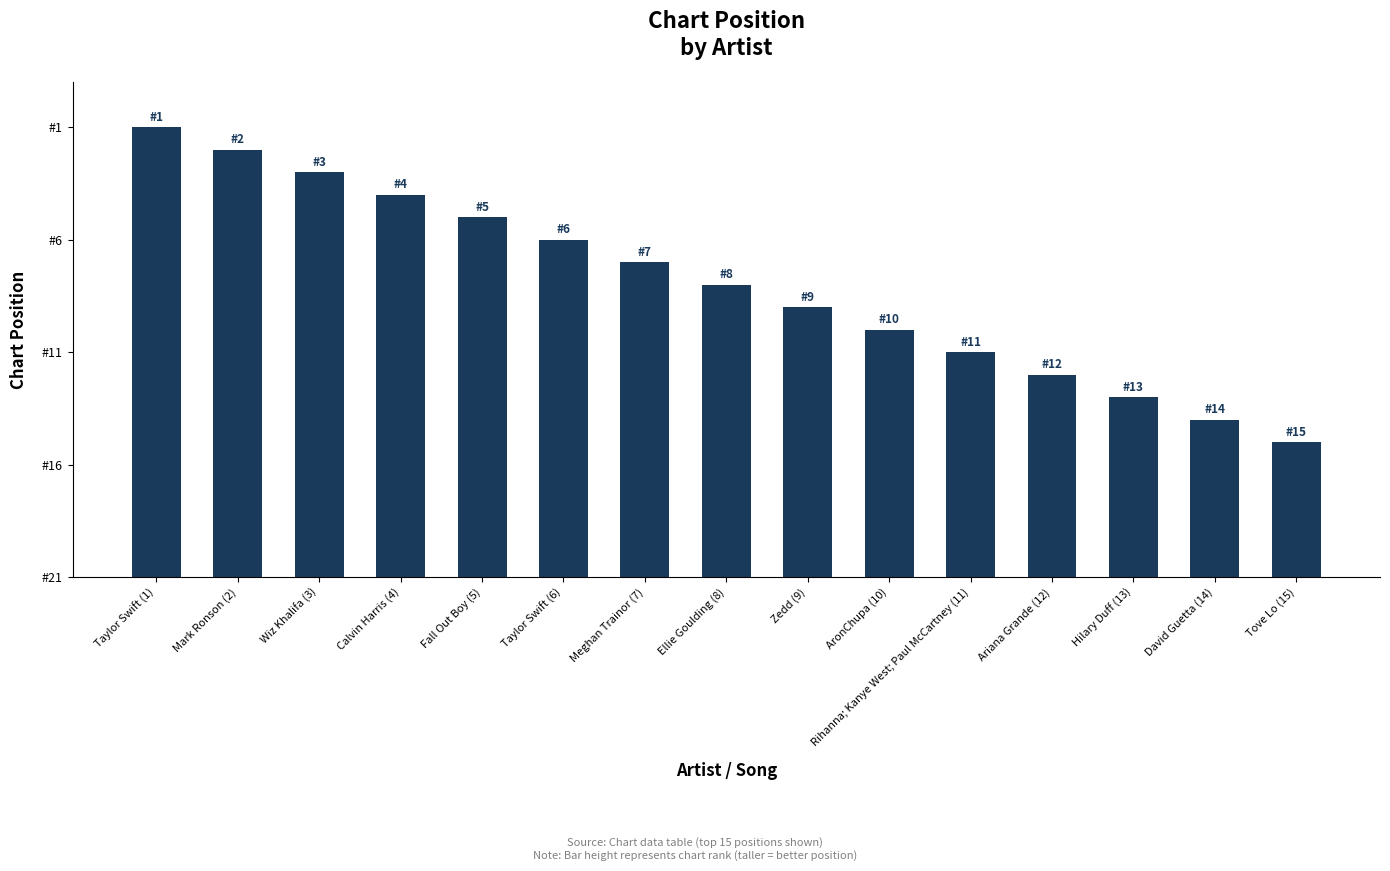

True or false: the data shows 8 at Wiz Khalifa (3).

False